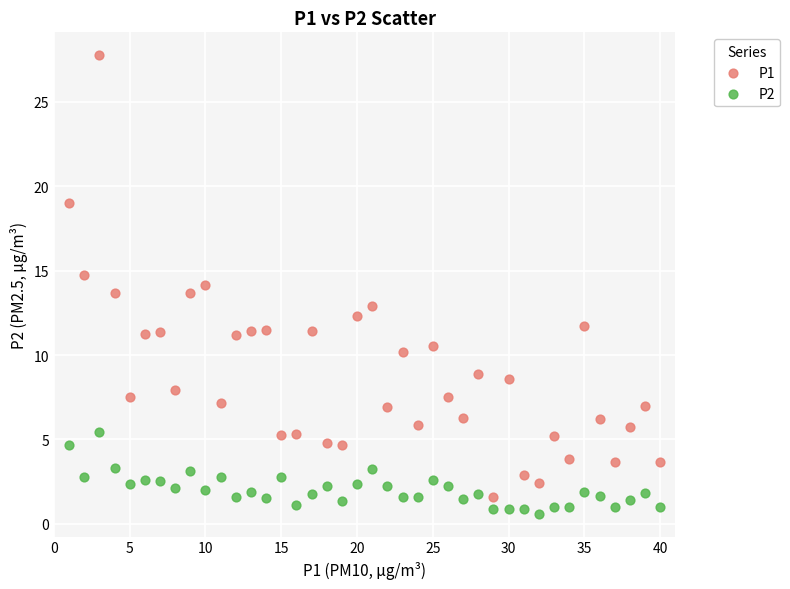

Which series reaches the maximum Y coordinate?

P1